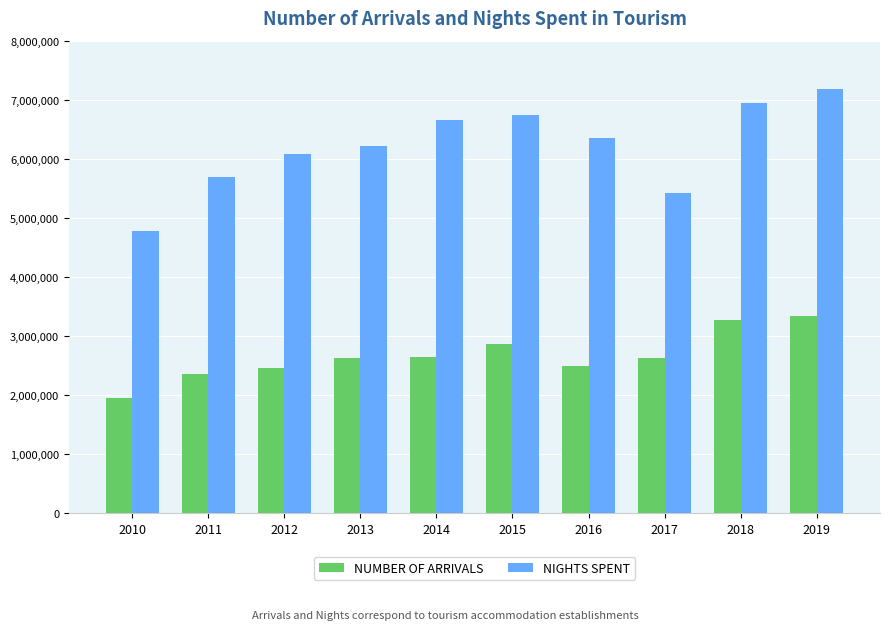

What is the greatest value displayed?

7182593